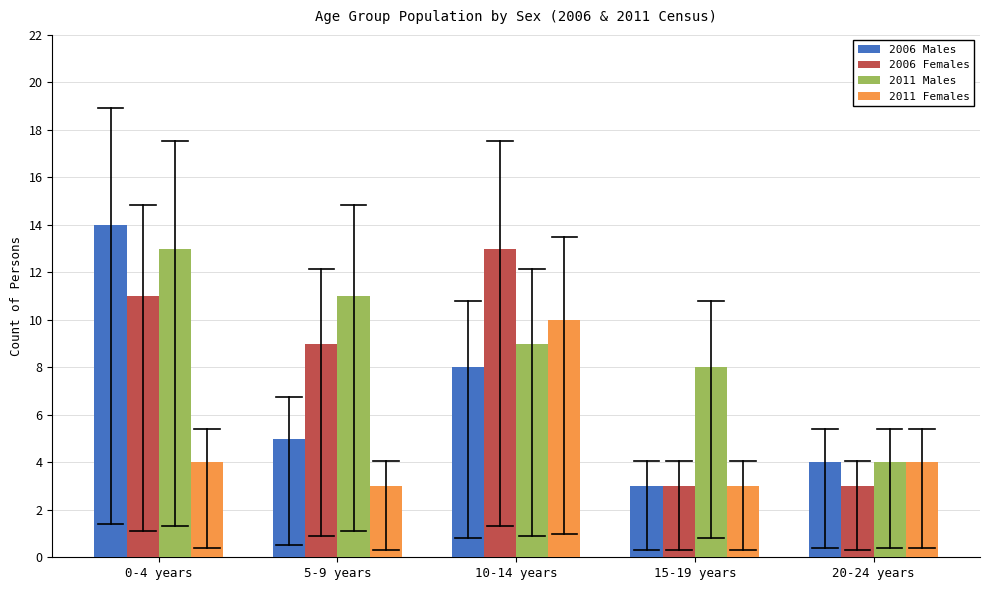

Reading right to left, transcribe all the data shown in this chart.

2006 Males: 20-24 years=4	15-19 years=3	10-14 years=8	5-9 years=5	0-4 years=14
2006 Females: 20-24 years=3	15-19 years=3	10-14 years=13	5-9 years=9	0-4 years=11
2011 Males: 20-24 years=4	15-19 years=8	10-14 years=9	5-9 years=11	0-4 years=13
2011 Females: 20-24 years=4	15-19 years=3	10-14 years=10	5-9 years=3	0-4 years=4